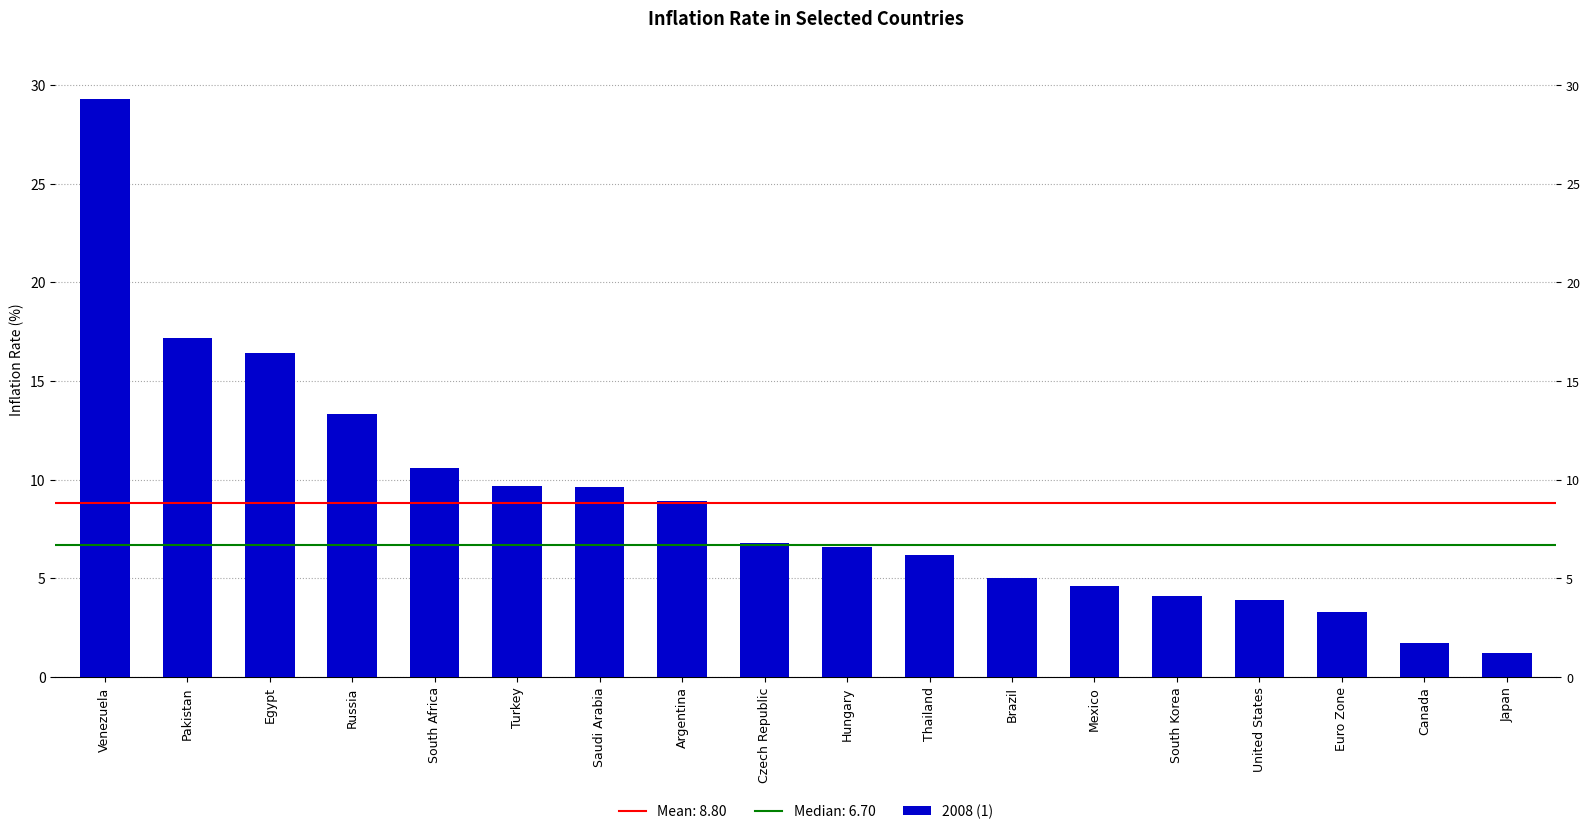

Count the number of categories in the chart.

18